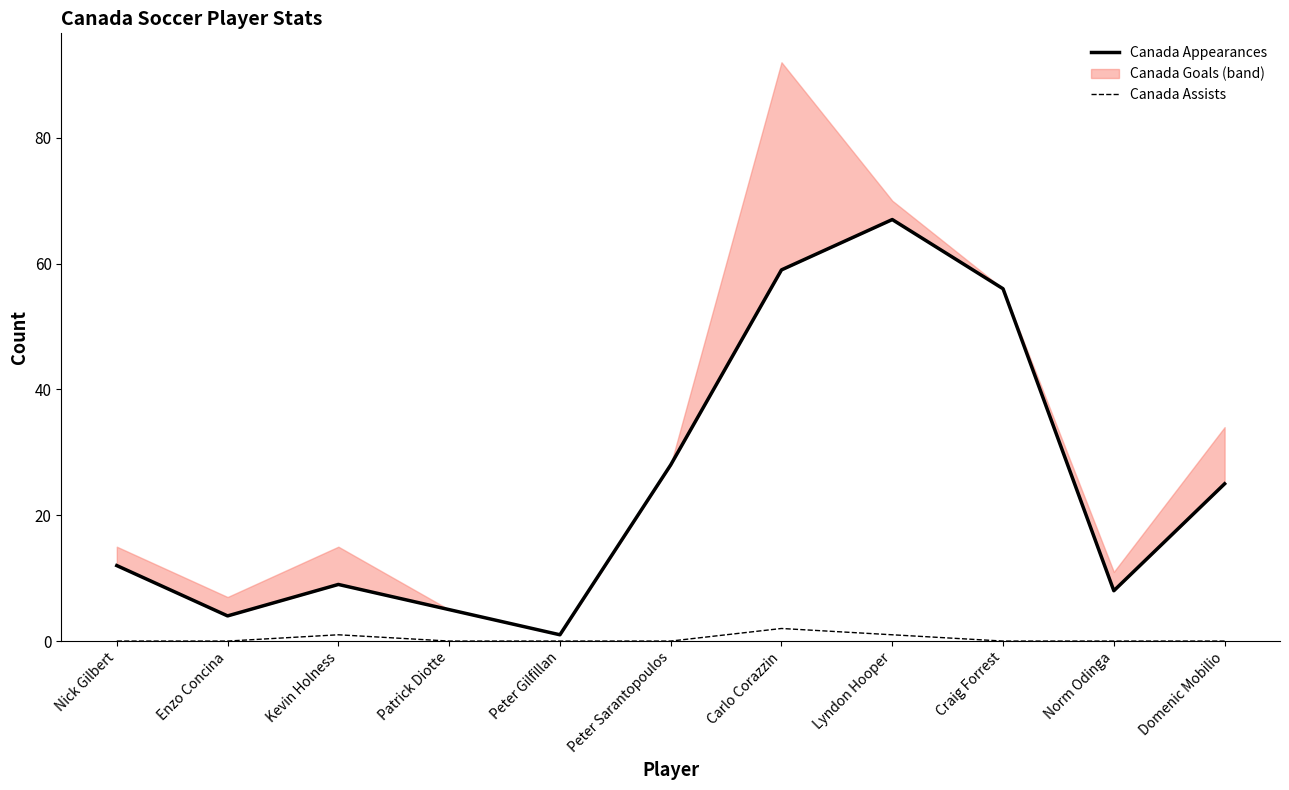

True or false: Canada Appearances and Canada Assists cross at least once.

False